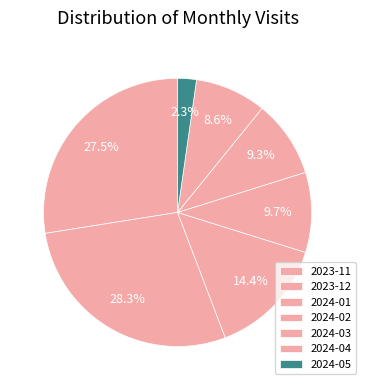

Count the number of slices in the pie.

7